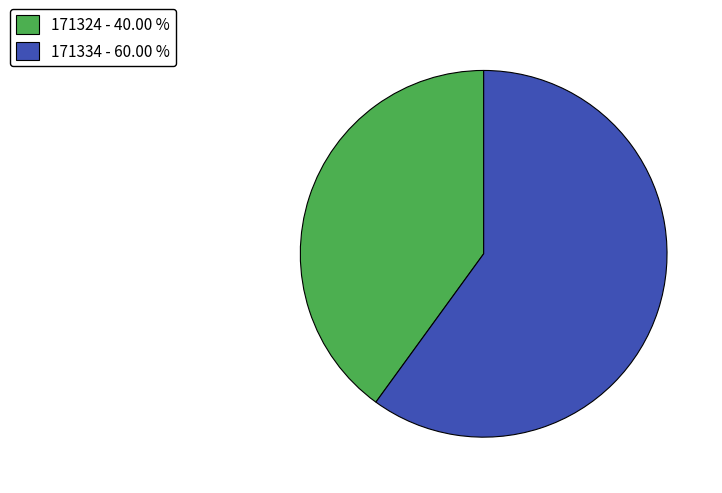

Do 171334 and 171324 together represent more than half of the pie?

Yes